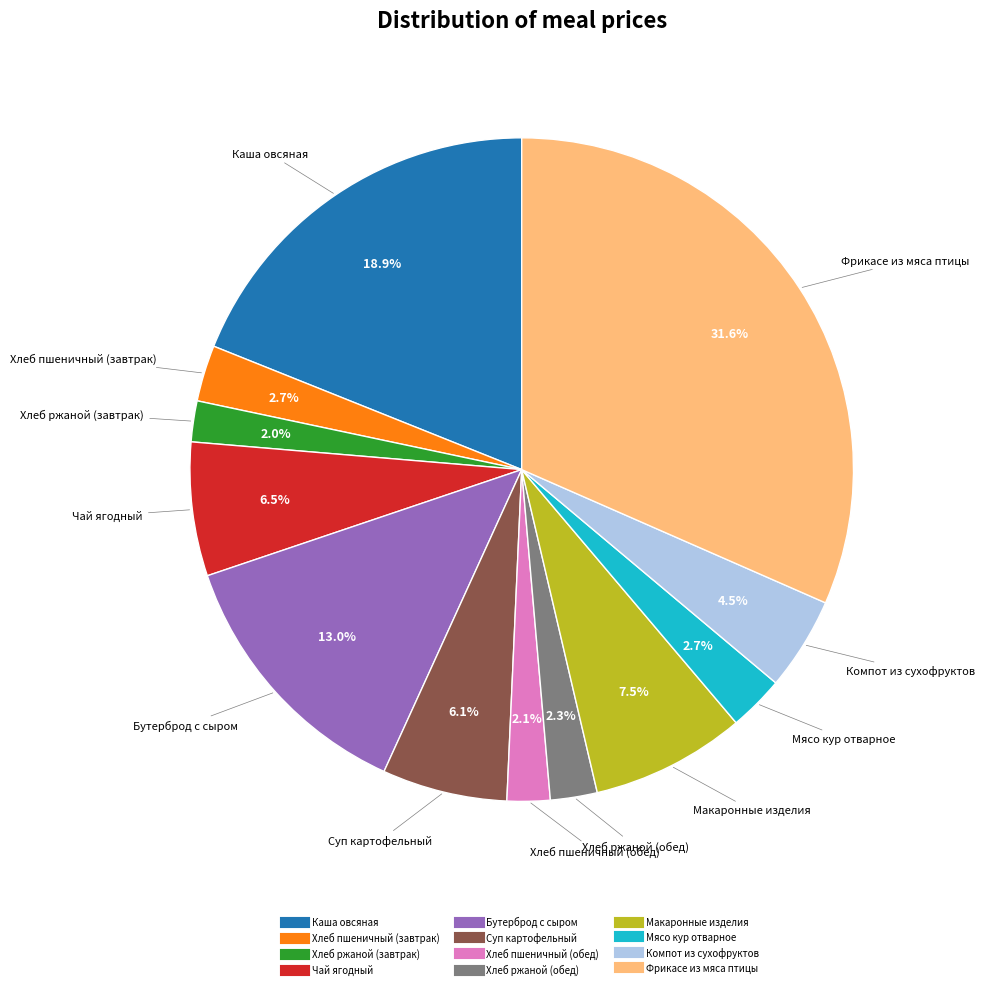

To the nearest percent, what is the difference between the largest and smallest slice percentages?

30%